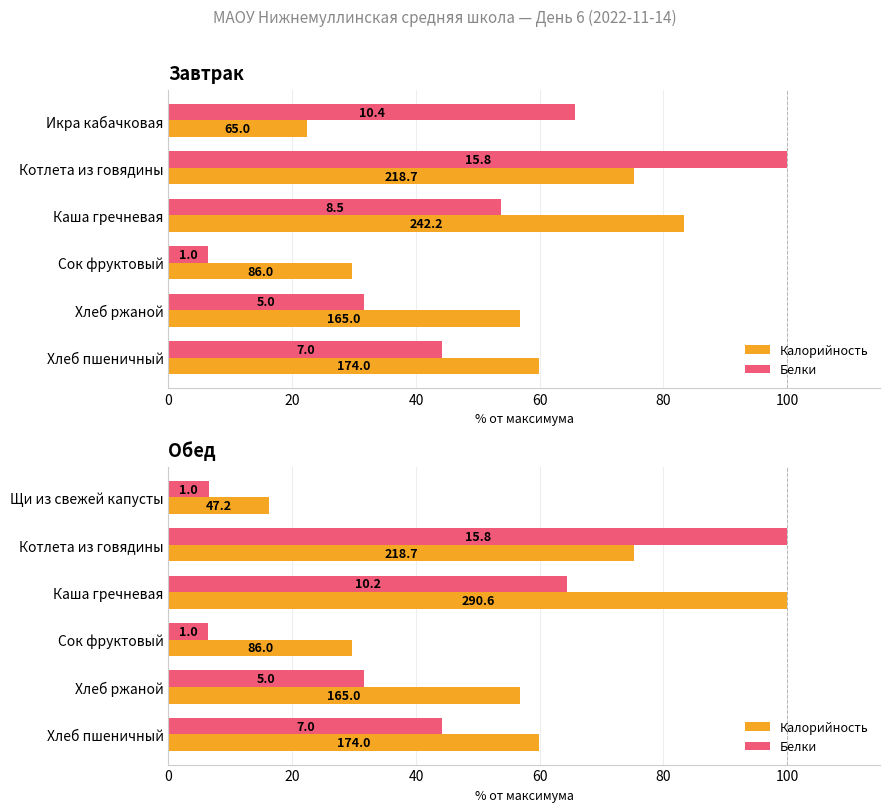

How many values in the Калорийность series exceed 59?

3